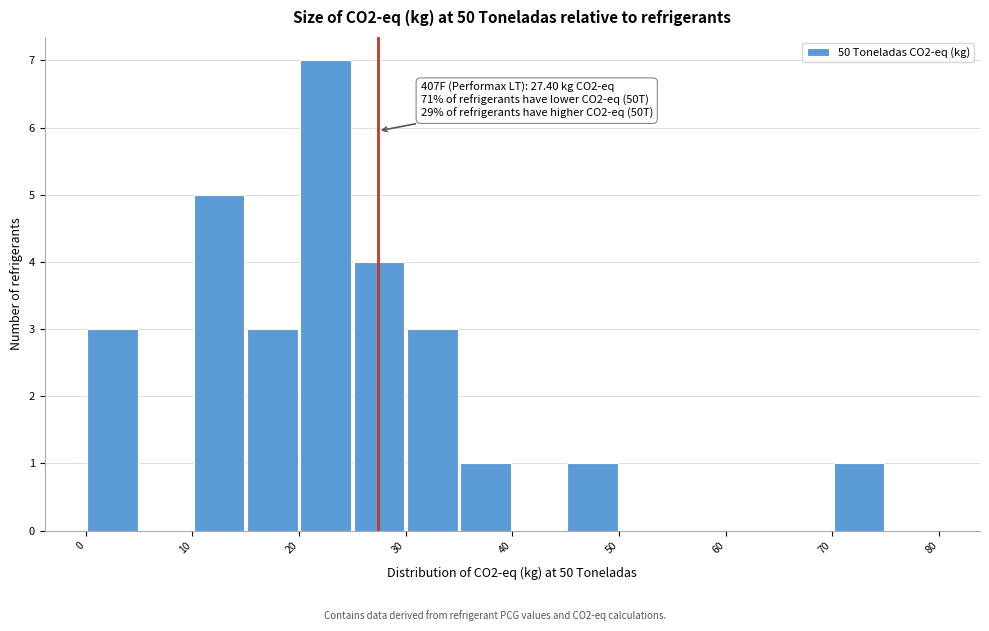

Over which range of the x-axis is the bar tallest?

20 to 25